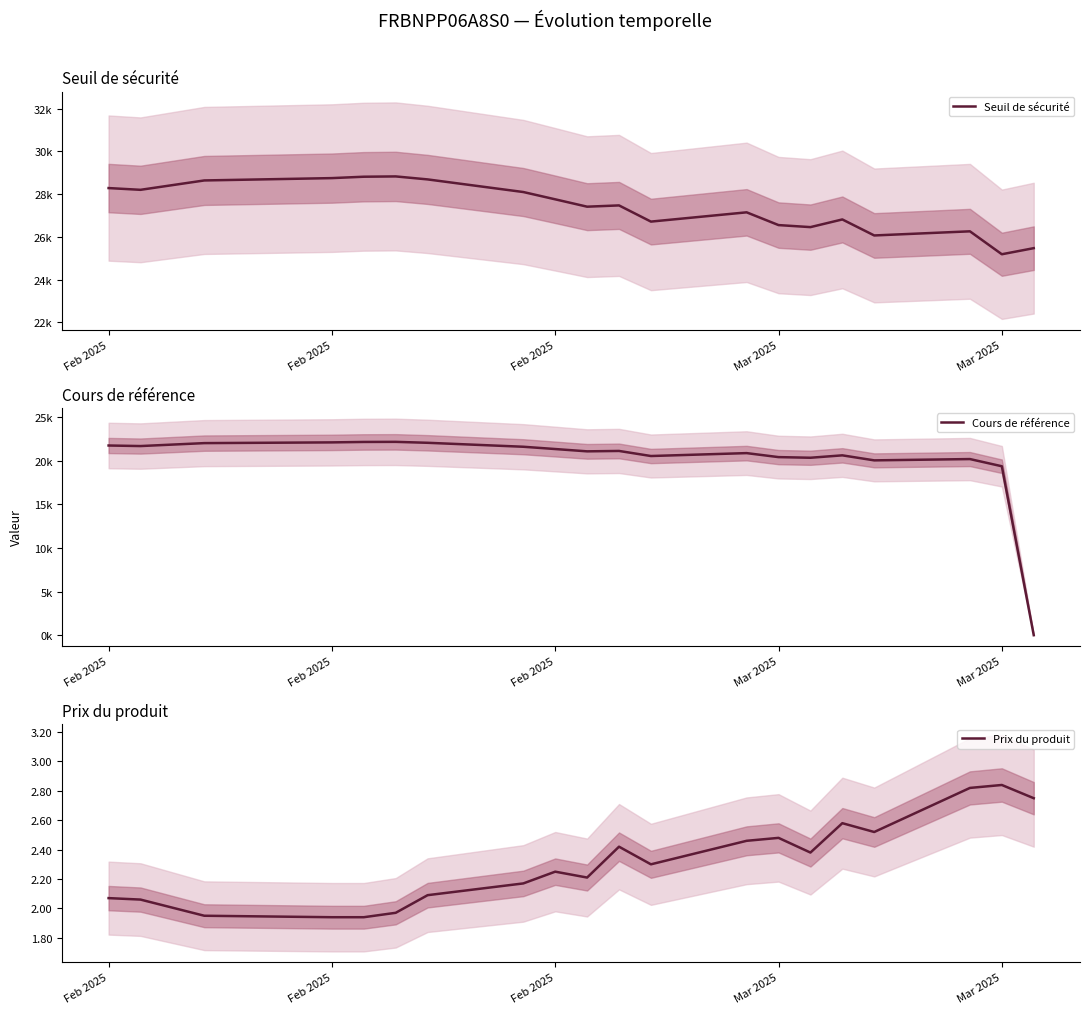

True or false: Prix du produit has more than 0 interior local peaks.

True